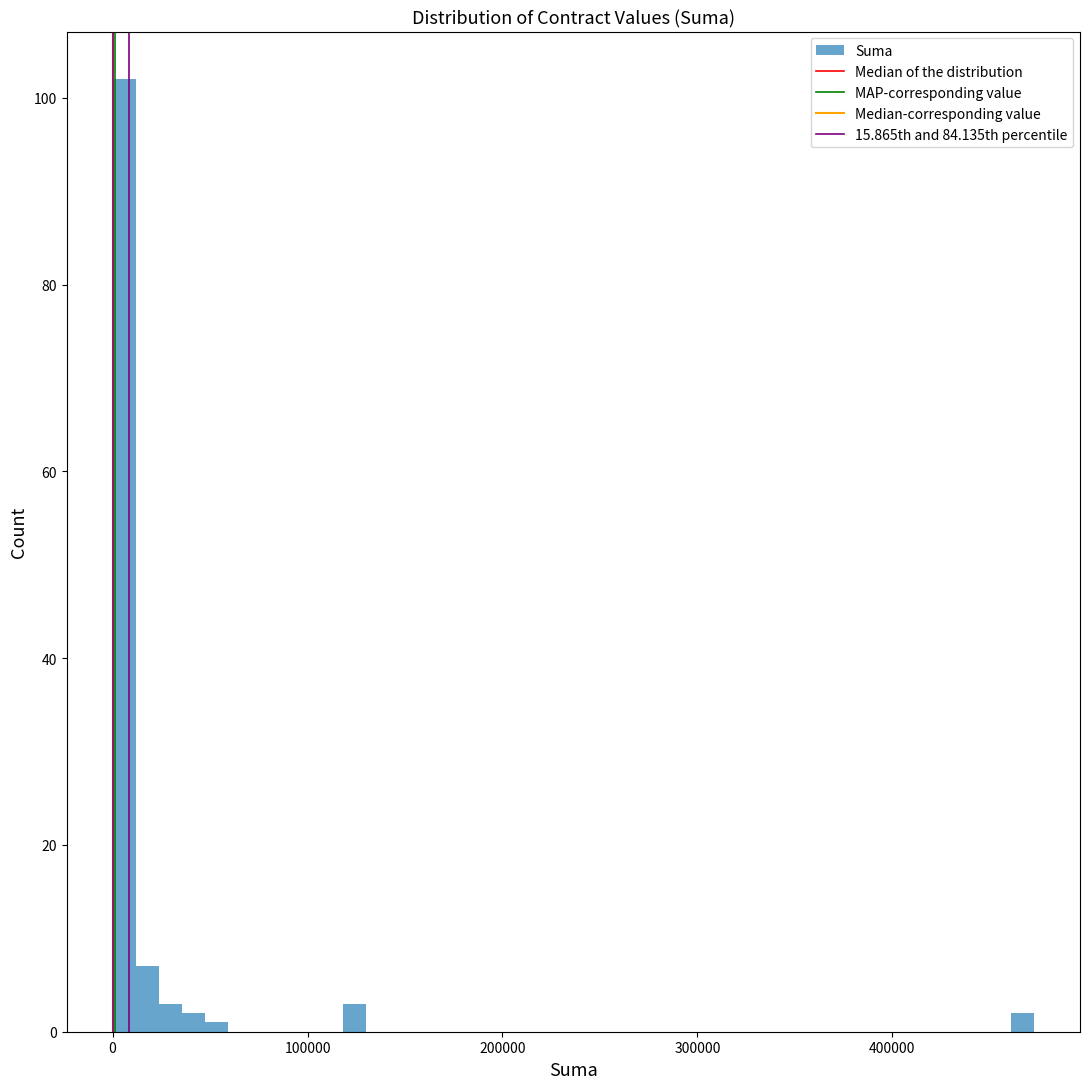

Around what value on the x-axis is the tallest bar? Give the approximate position of its centre, as read against the axis.

10000